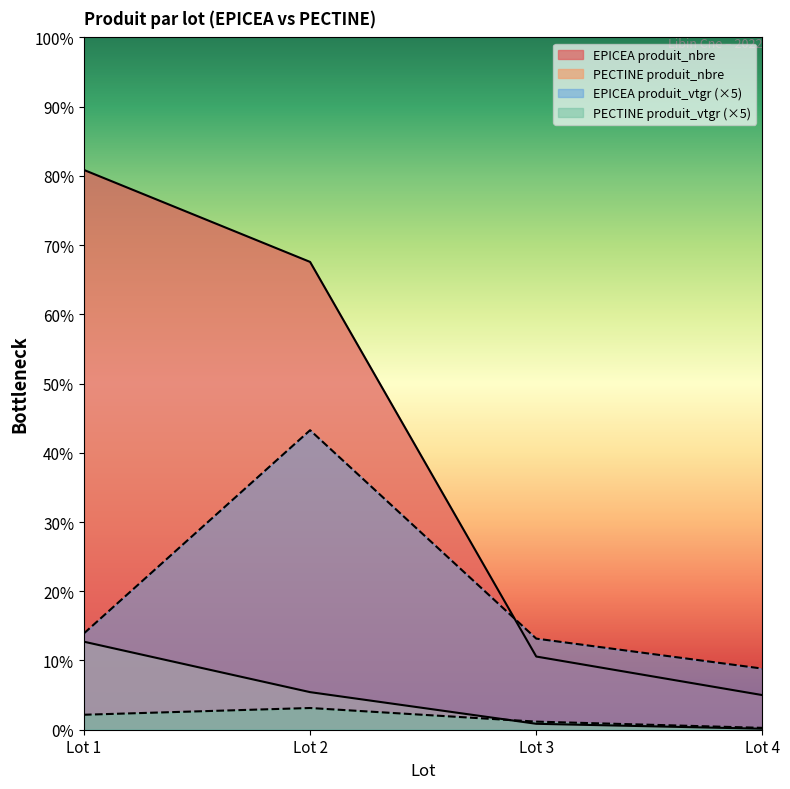

Reading left to right, extract all data points from this chart.

EPICEA produit_nbre: Lot 1=566	Lot 2=473	Lot 3=74	Lot 4=35
PECTINE produit_nbre: Lot 1=89	Lot 2=38	Lot 3=6	Lot 4=1